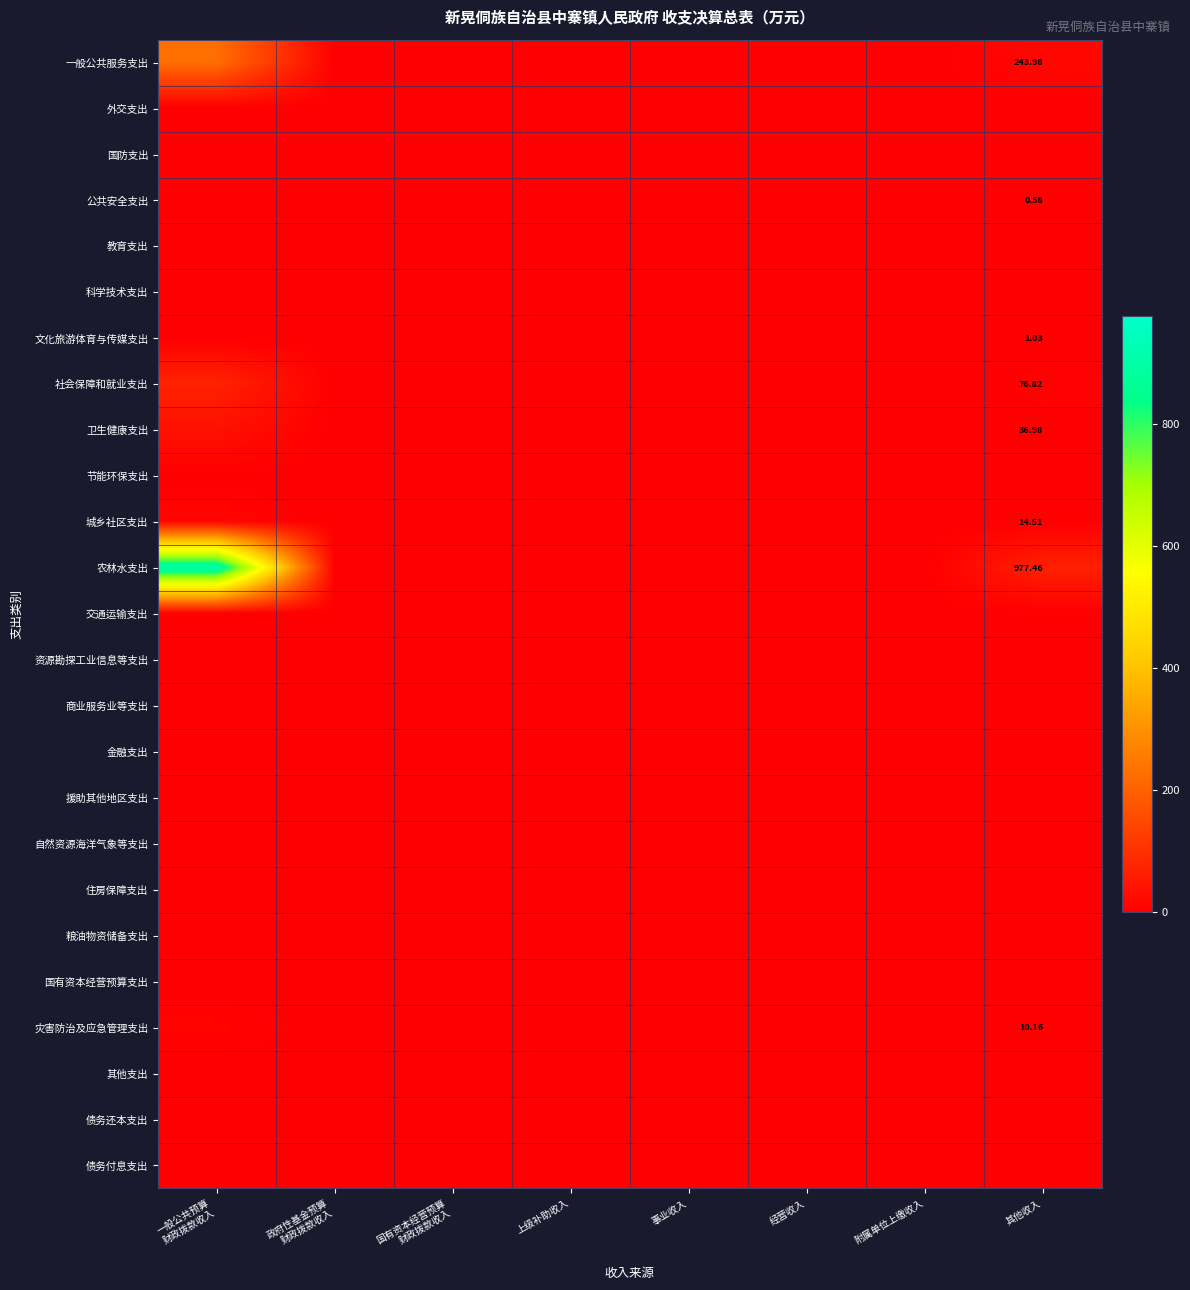

Which series has the largest total across all categories?

农林水支出